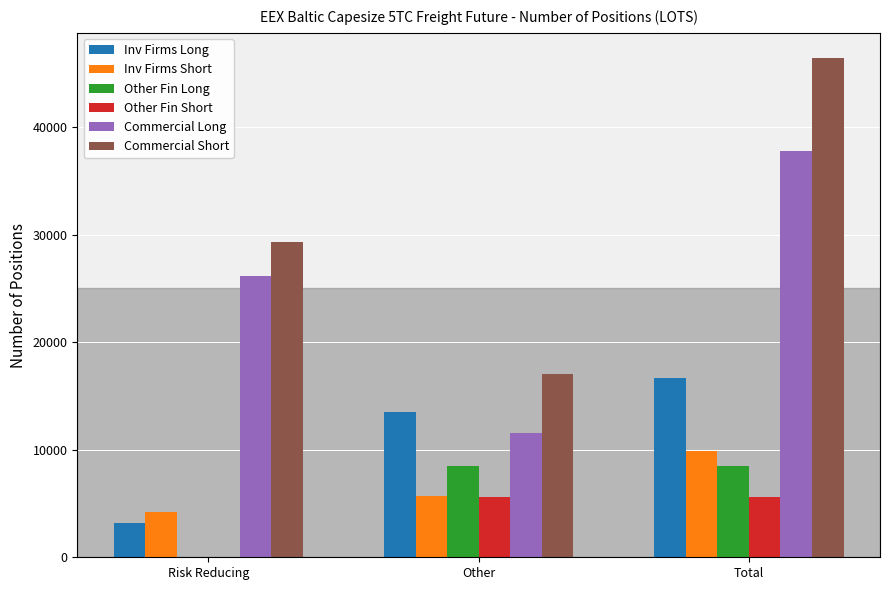

Reading left to right, transcribe all the data shown in this chart.

Inv Firms Long: 3159.6	13491.4	16651.0
Inv Firms Short: 4195.5	5694.9	9890.4
Other Fin Long: 0.0	8456.8	8456.8
Other Fin Short: 0.0	5587.0	5587.0
Commercial Long: 26189.1	11534.9	37724.0
Commercial Short: 29353.7	17076.7	46430.4